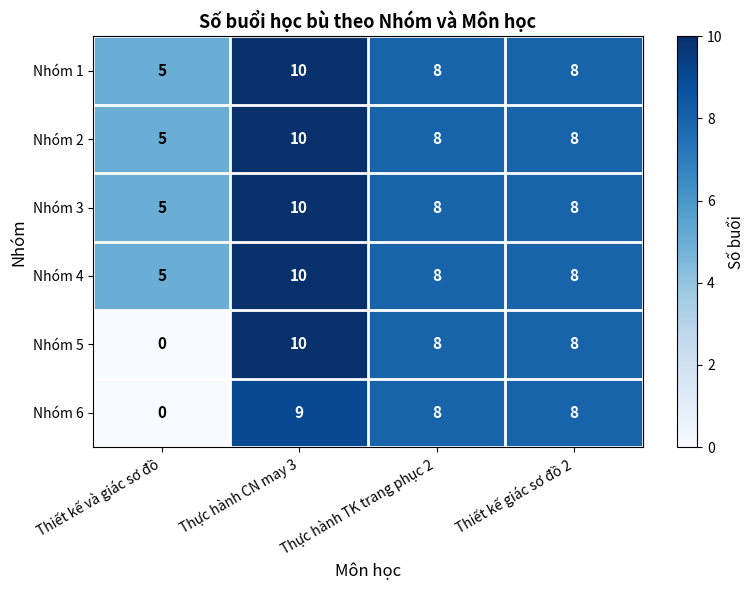

What is the maximum value shown in the chart?

10